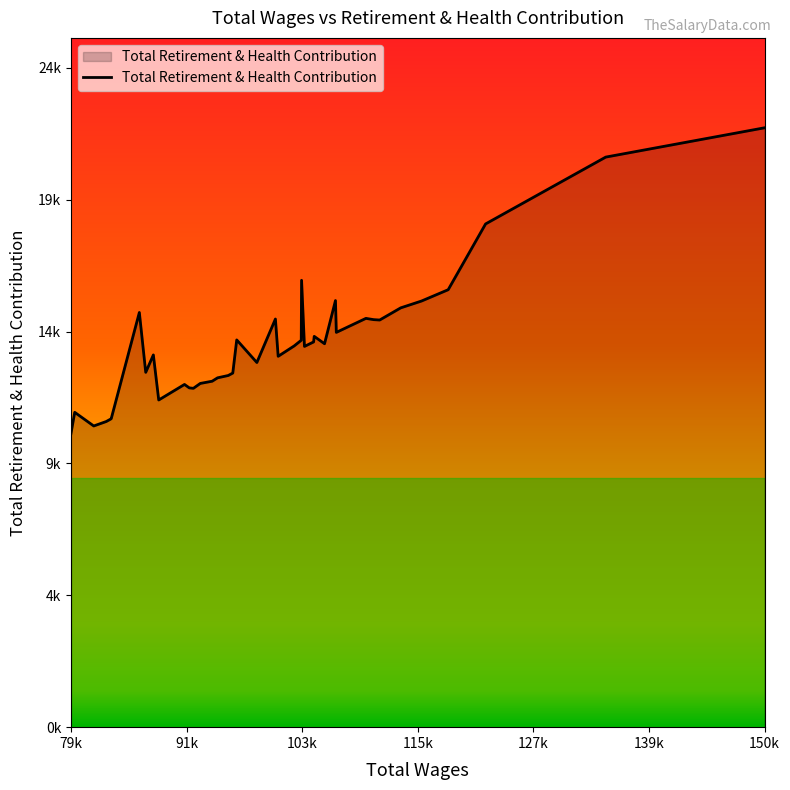

What is the value of the 25th point from the left?

12721